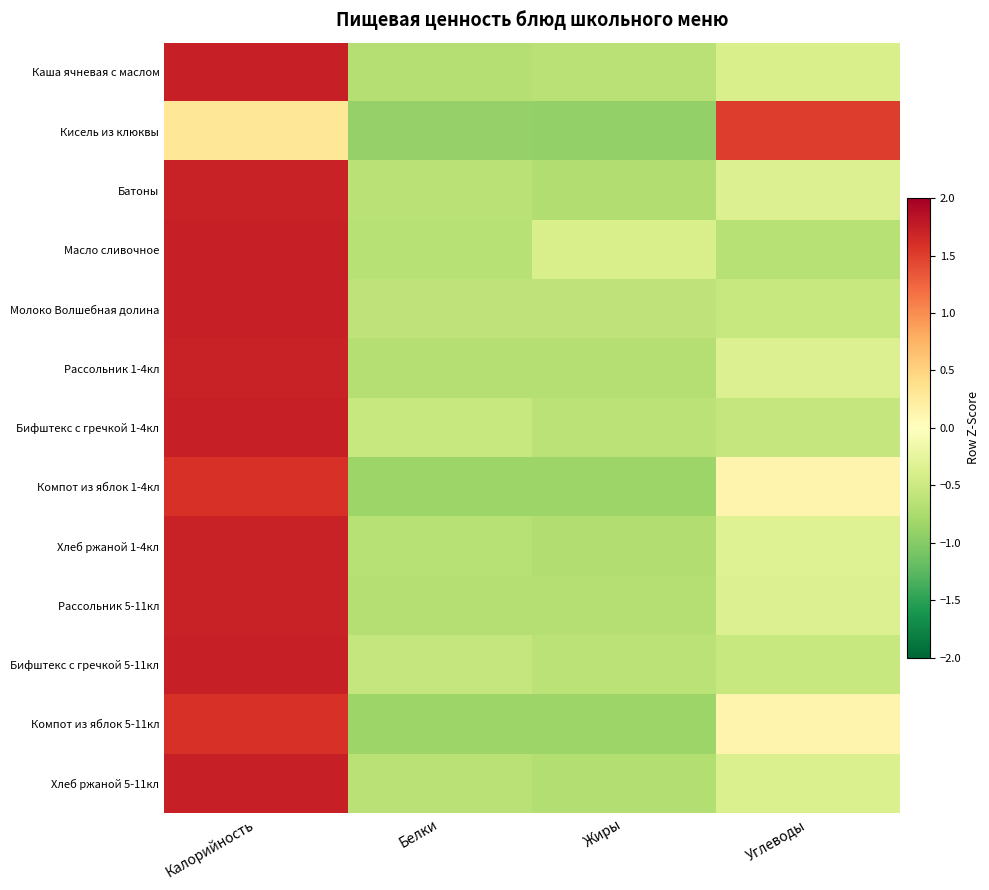

How many series are shown in this chart?

13